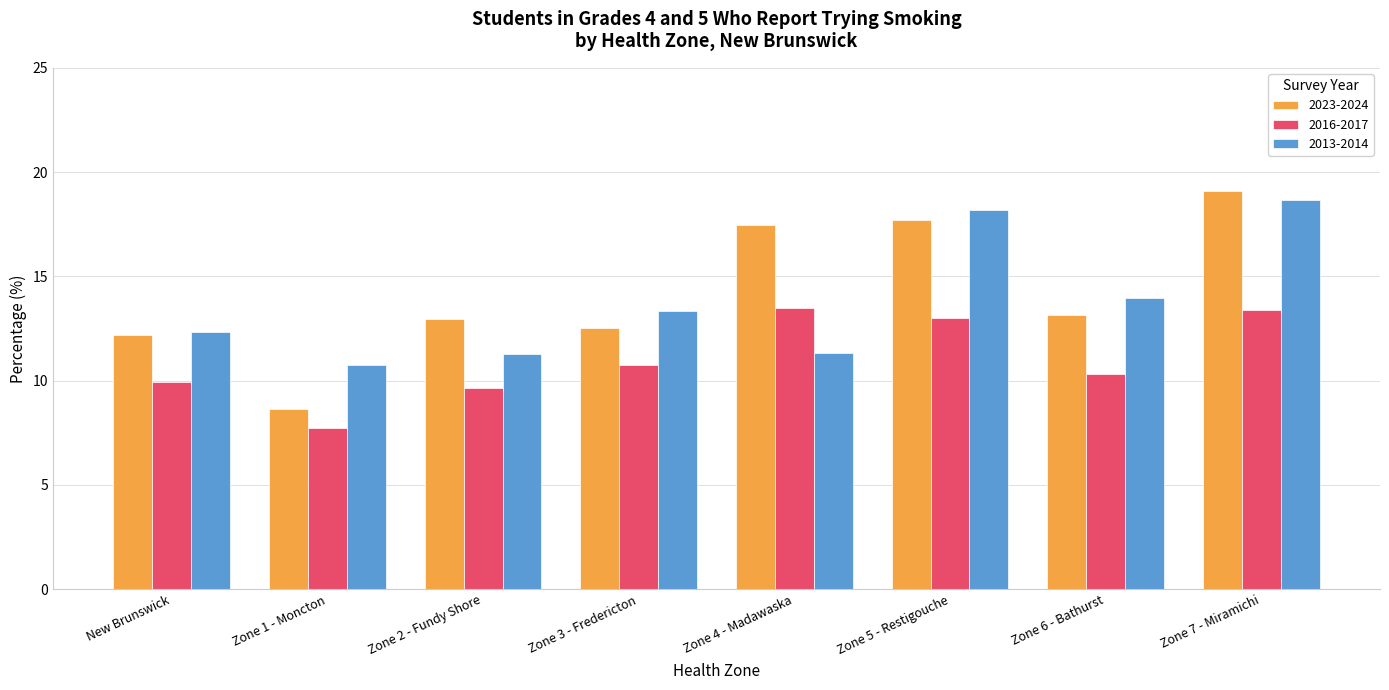

What are all the series names shown in the legend?

2023-2024, 2016-2017, 2013-2014